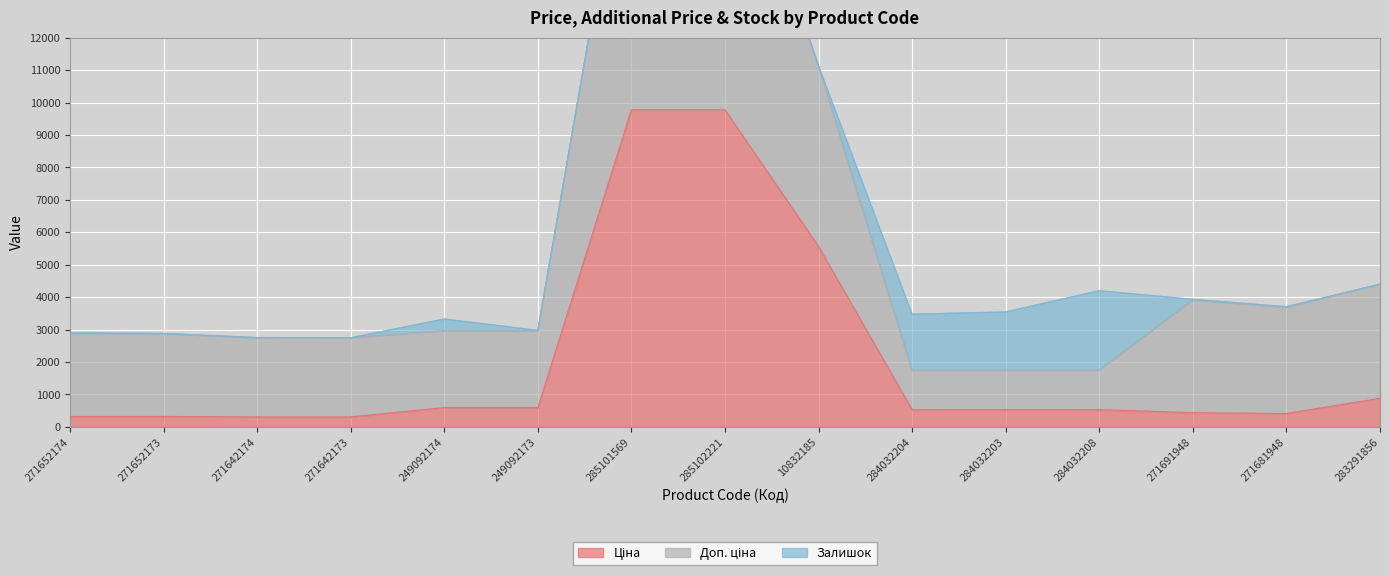

What is the maximum value for Ціна?

9775.5